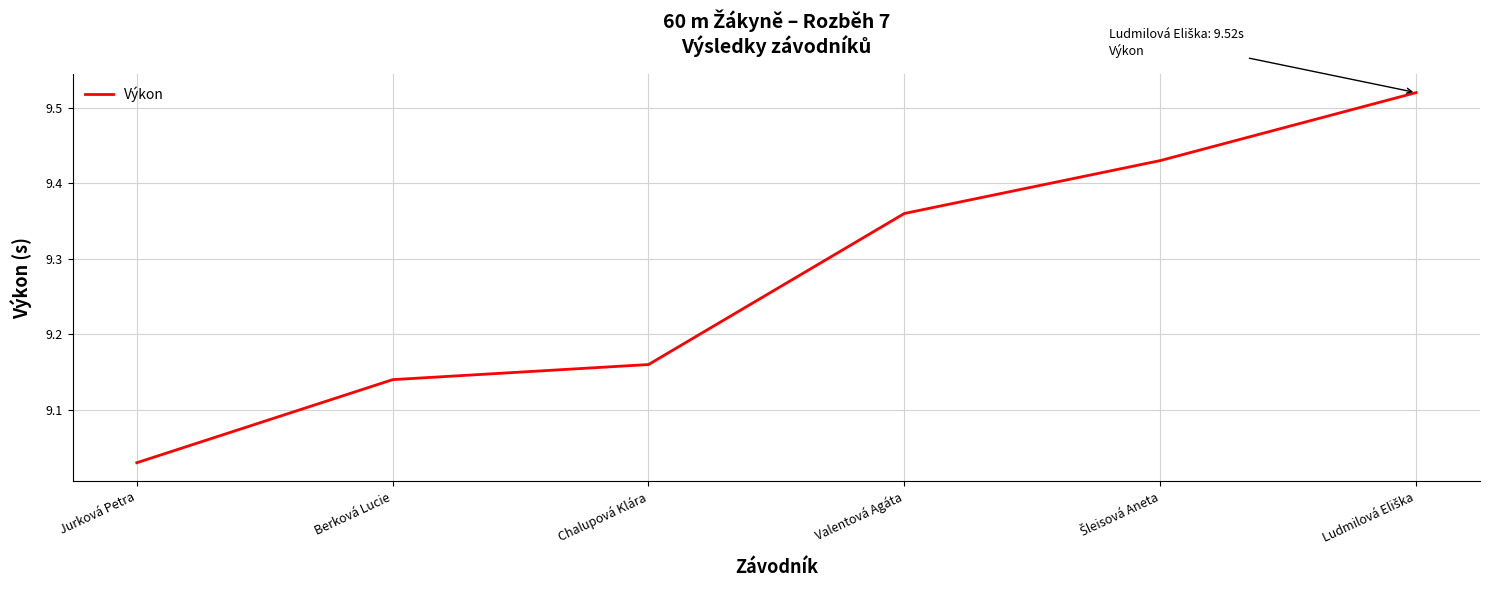

Which category has the lowest value across all series?

Jurková Petra